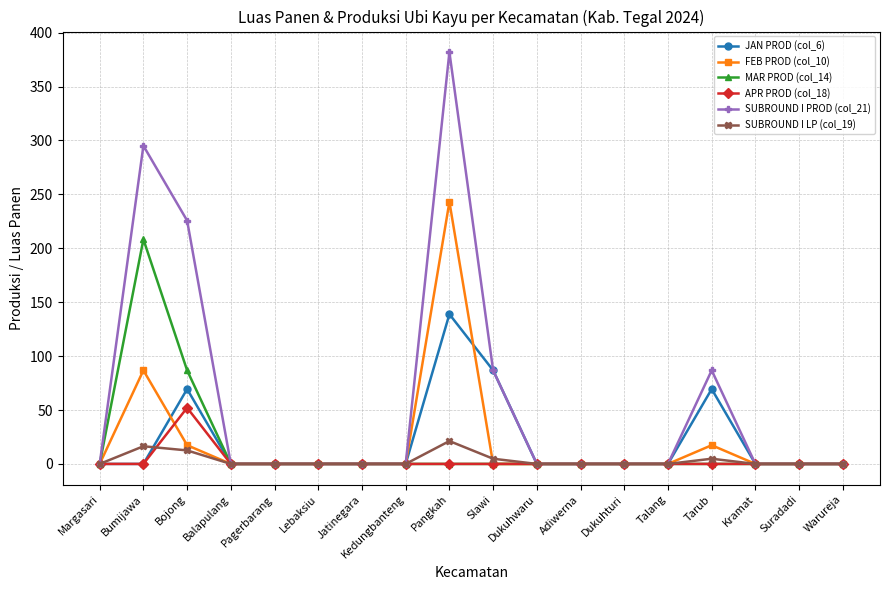

What is the average value of the SUBROUND I PROD (col_21) series?

59.8